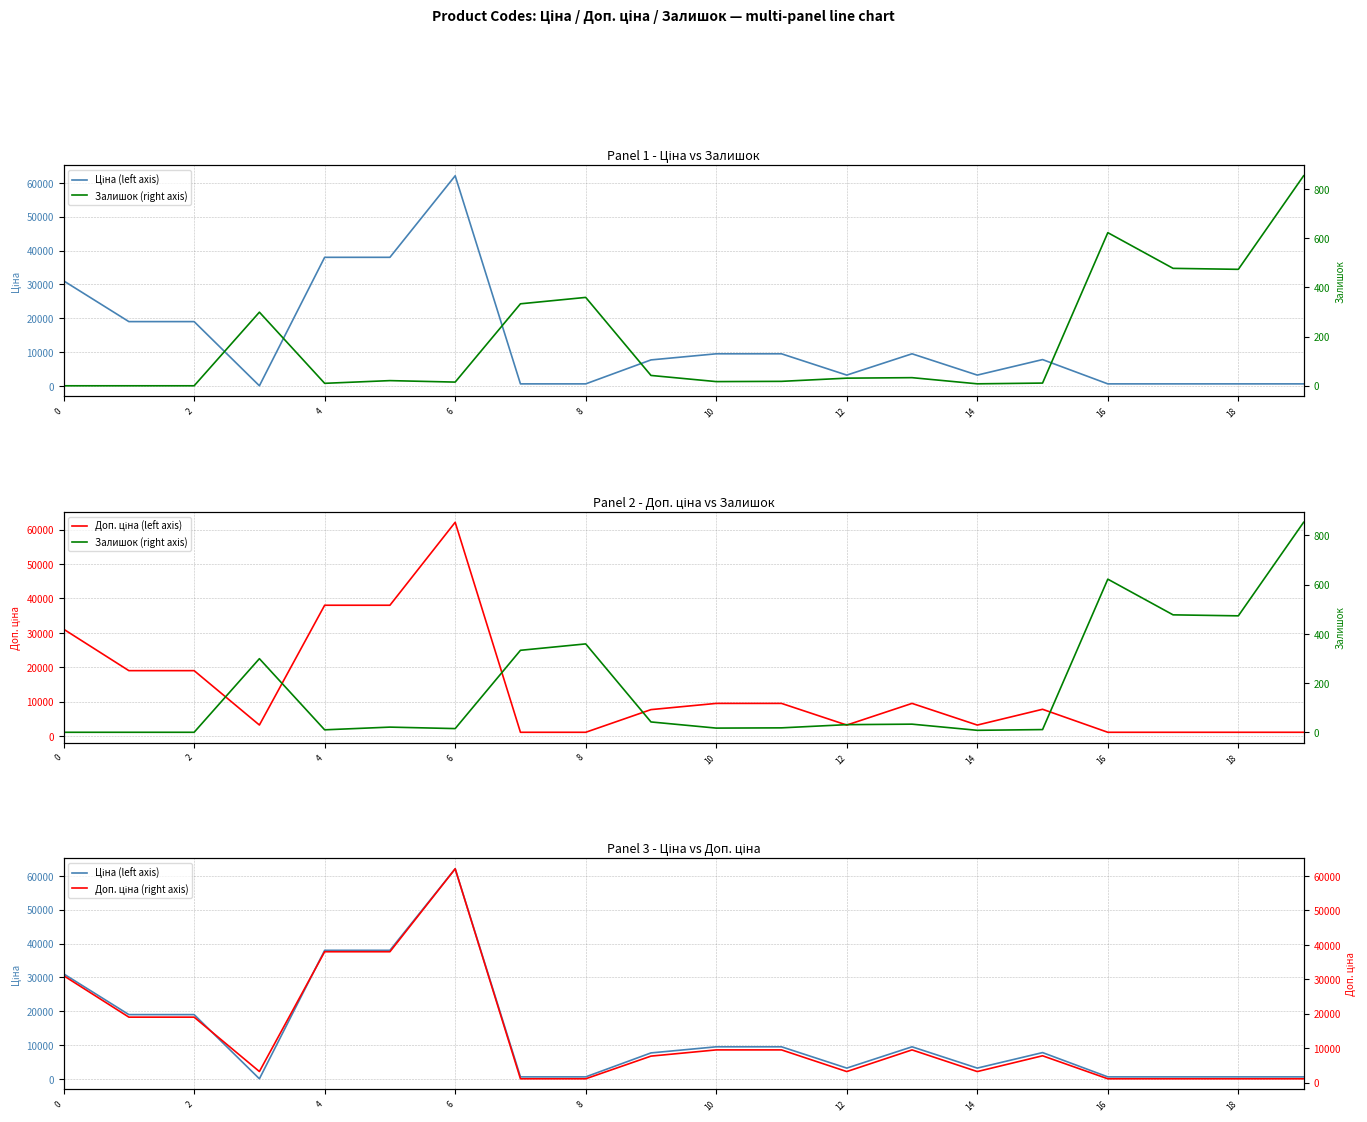

Which series changed the most between 6 and 11?

Ціна (left axis)